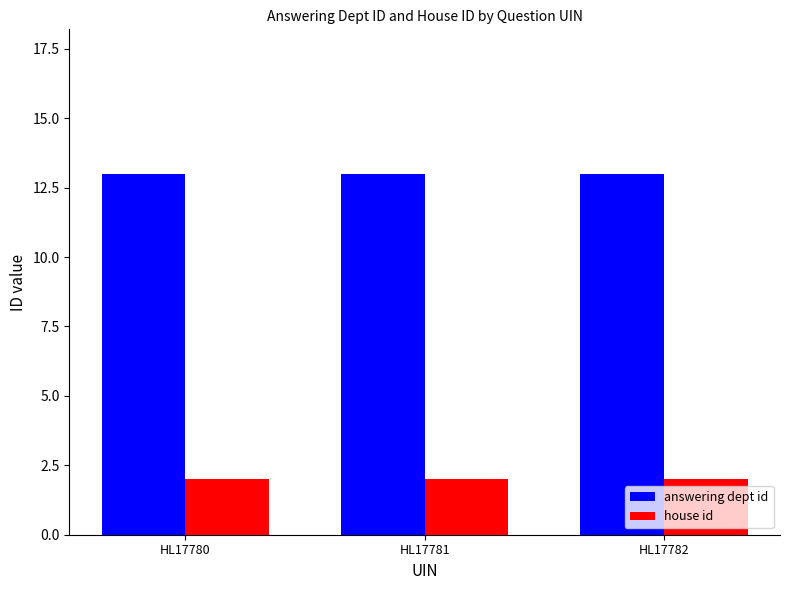

Reading left to right, extract all data points from this chart.

answering dept id: HL17780=13	HL17781=13	HL17782=13
house id: HL17780=2	HL17781=2	HL17782=2